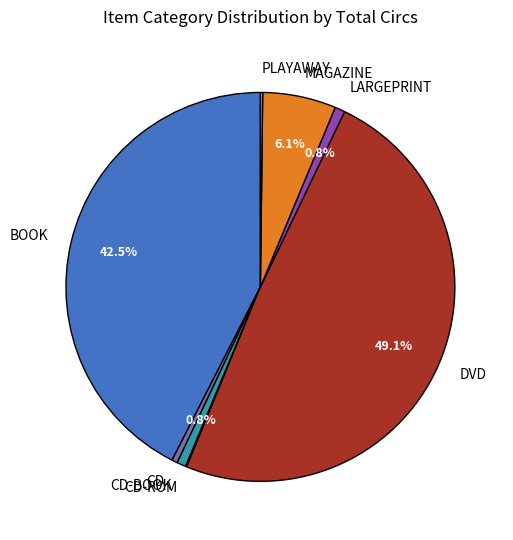

Which has a higher value, DVD or BOOK?

DVD